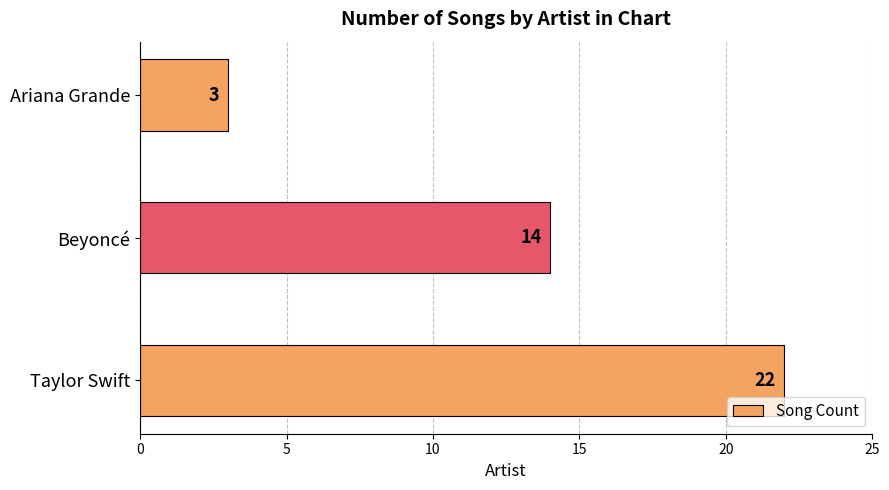

What is the difference between the maximum and minimum values?

19